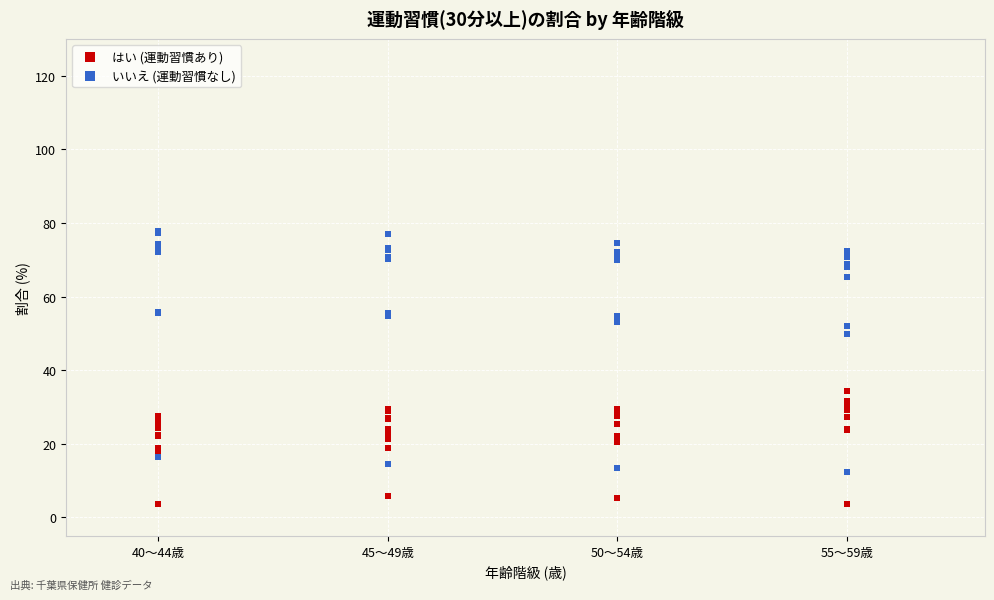

Which series has the widest spread of Y values?

いいえ (運動習慣なし)